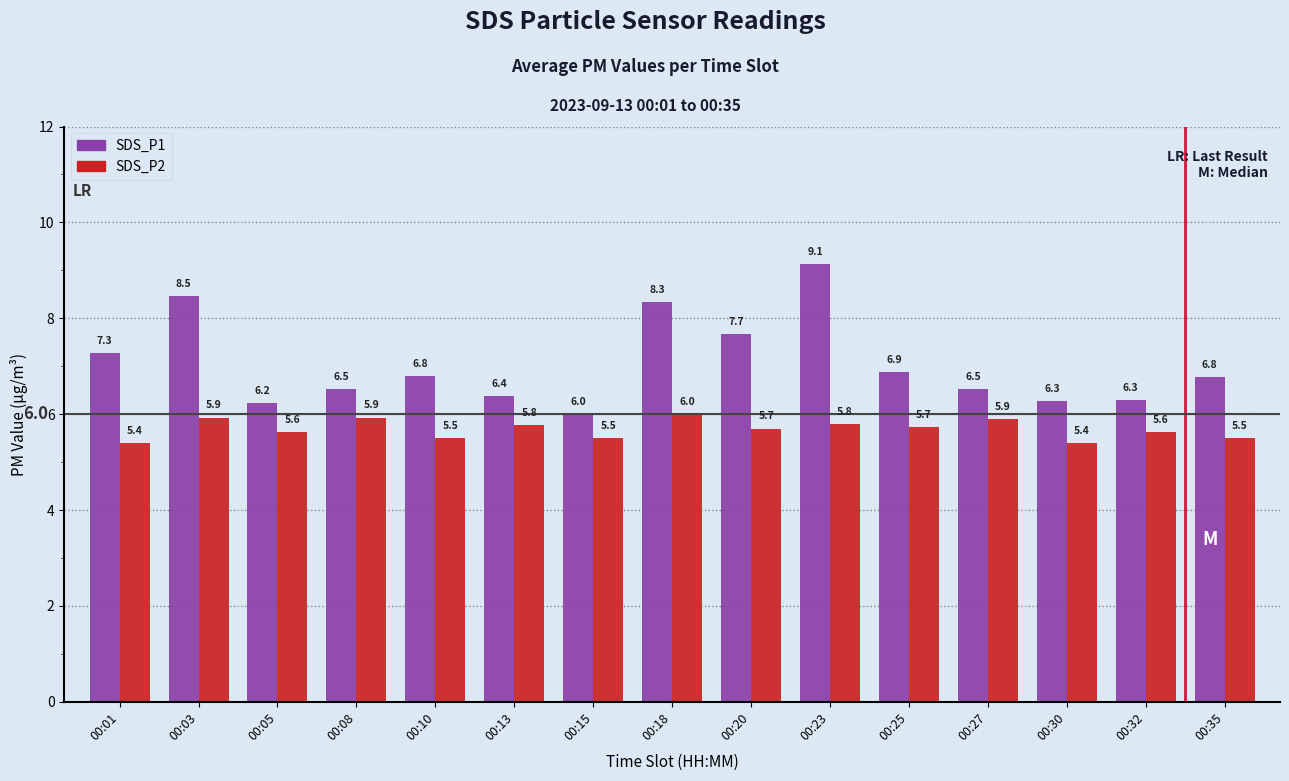

At which label does SDS_P1 reach its peak?

00:23